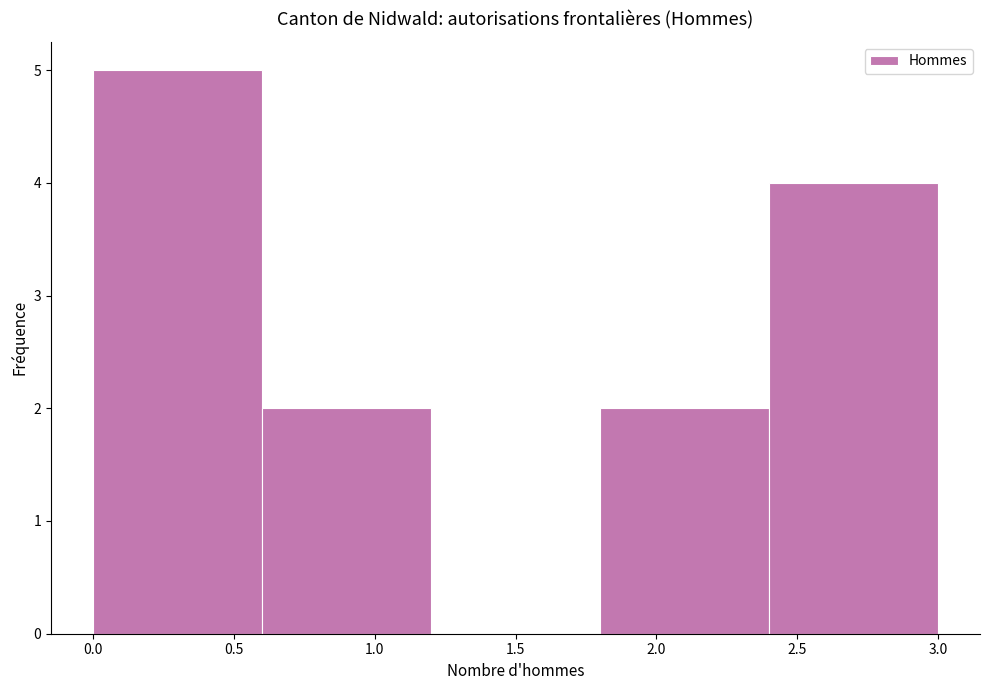

Reading left to right, transcribe this chart: for each bar, give the range it covers on the x-axis and its height. The values are not printed on the chart, so give them approximately, as read against the axis.

0.0 to 0.6: 5
0.6 to 1.2: 2
1.2 to 1.8: 0
1.8 to 2.4: 2
2.4 to 3.0: 4